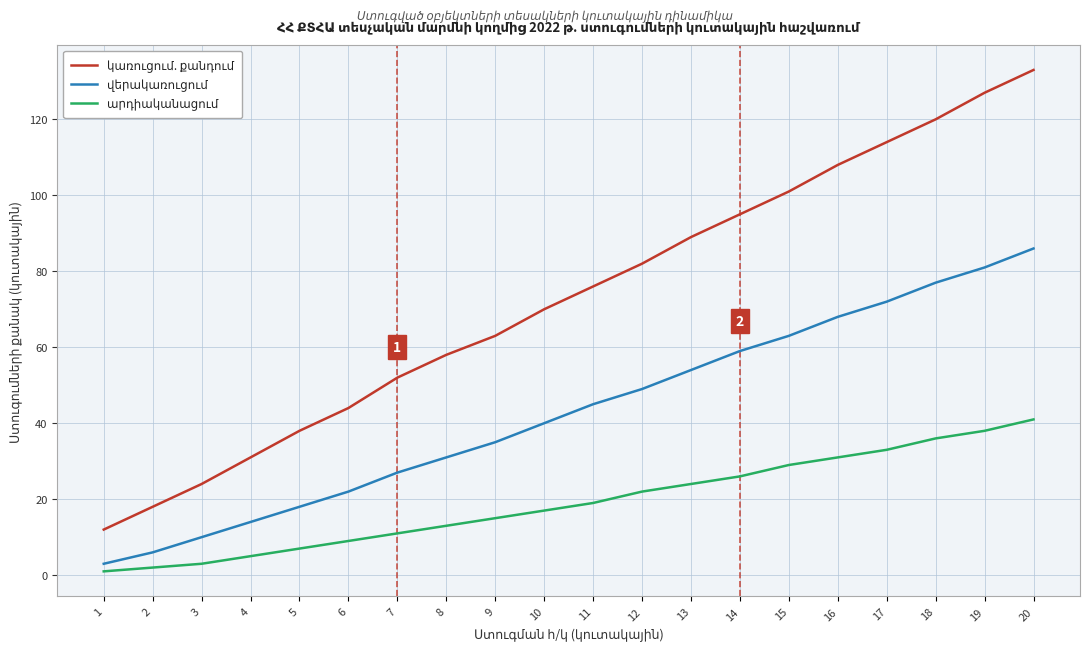

Which category has the highest value across all series?

20